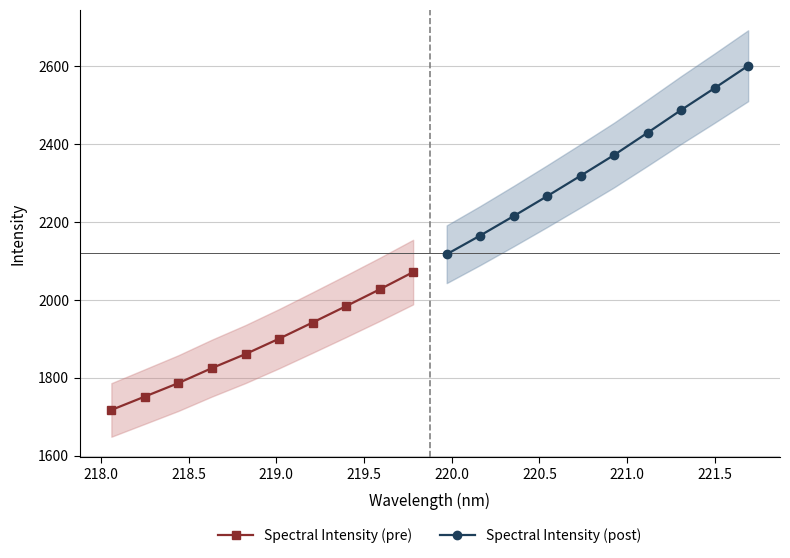

How many values in the Spectral Intensity (pre) series are below 1900?

5